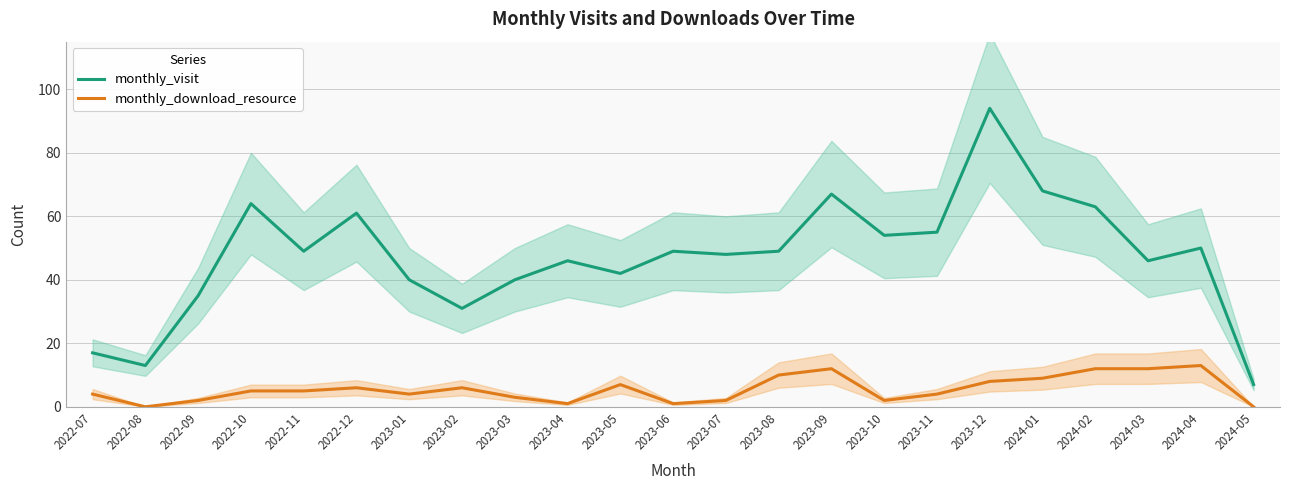

What is the label of the 7th point from the left?

2023-01